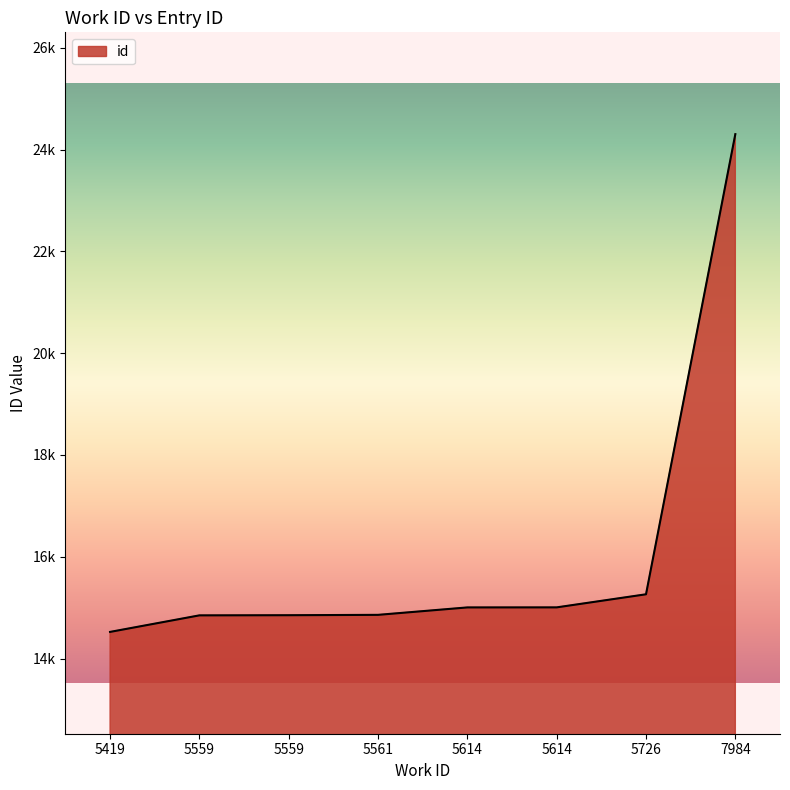

Which has a higher value, 5614 or 5559?

5614